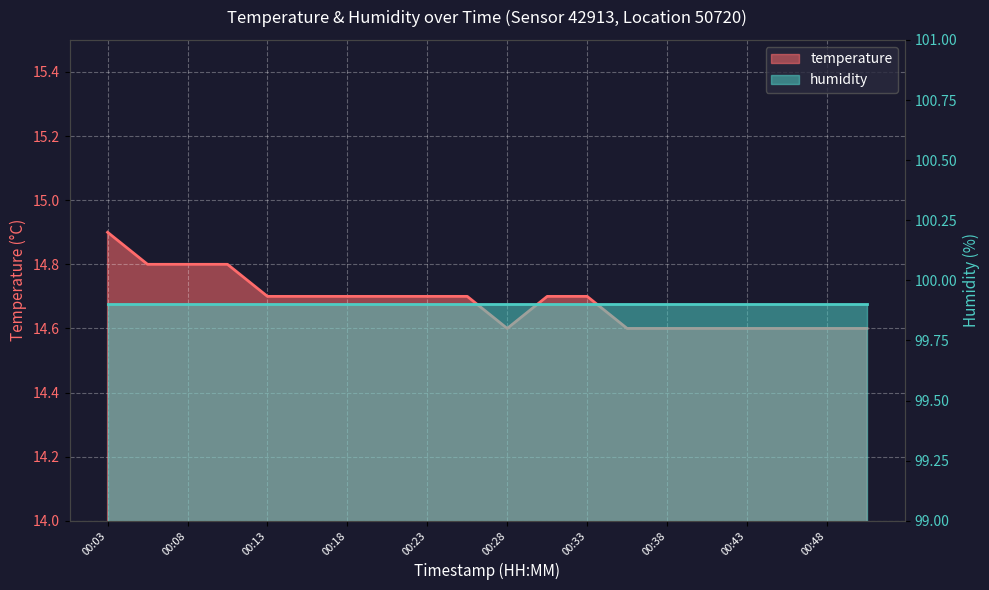

How many values are between 14 and 15?

20